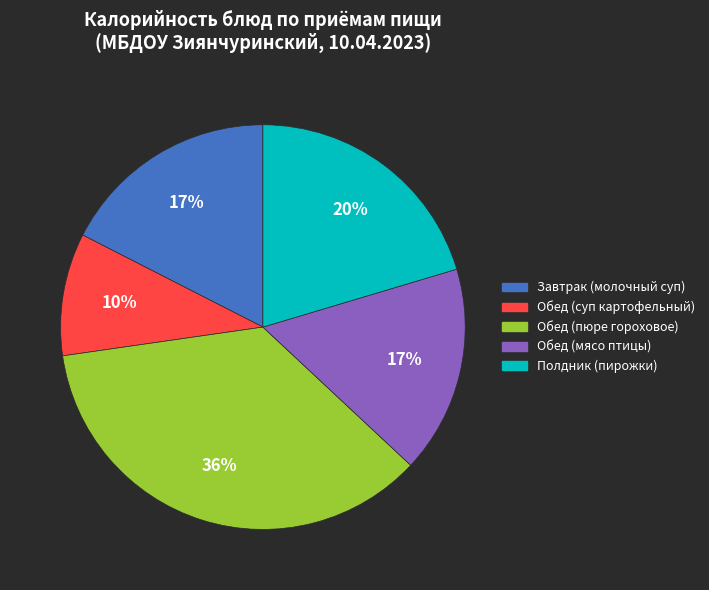

How many segments does this pie chart have?

5